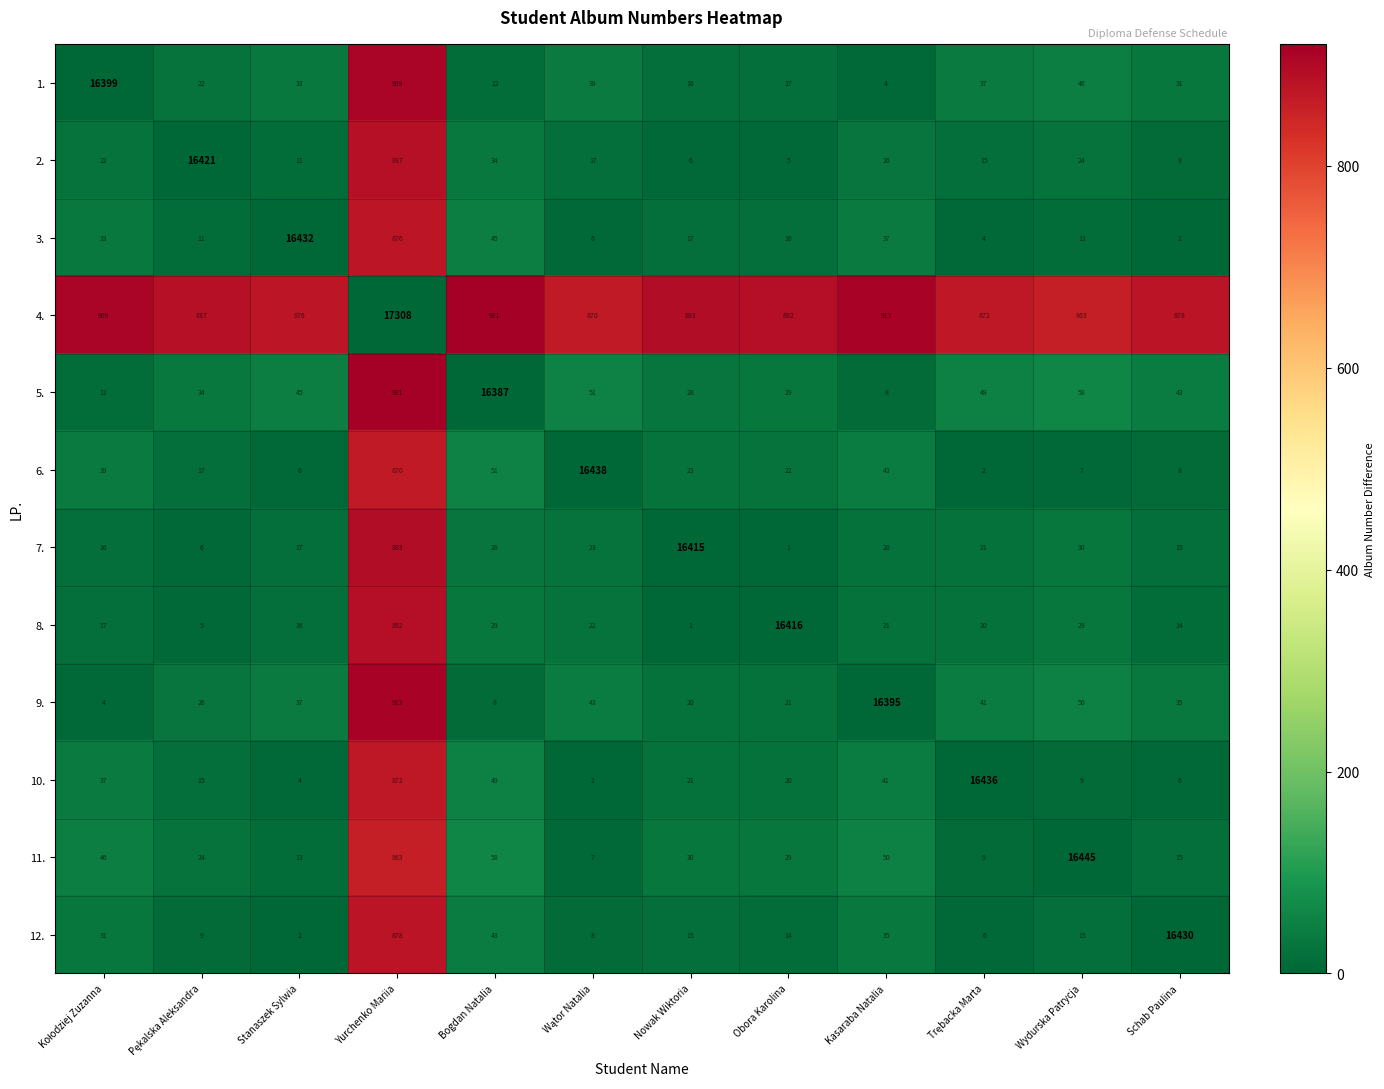

What is the difference between the maximum and second lowest values in the 2. series?

16415